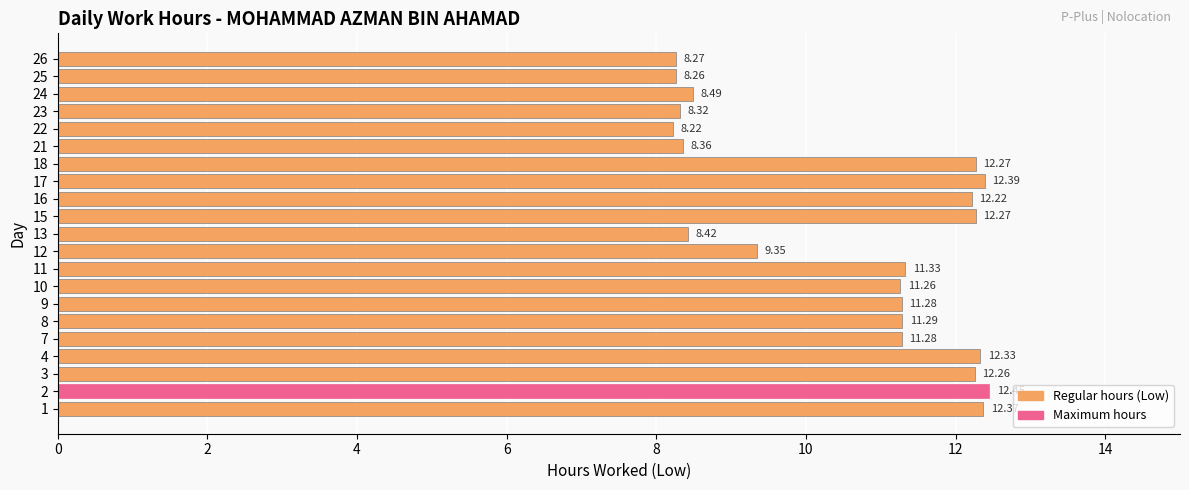

Where is the data nearest to the value 10?

12